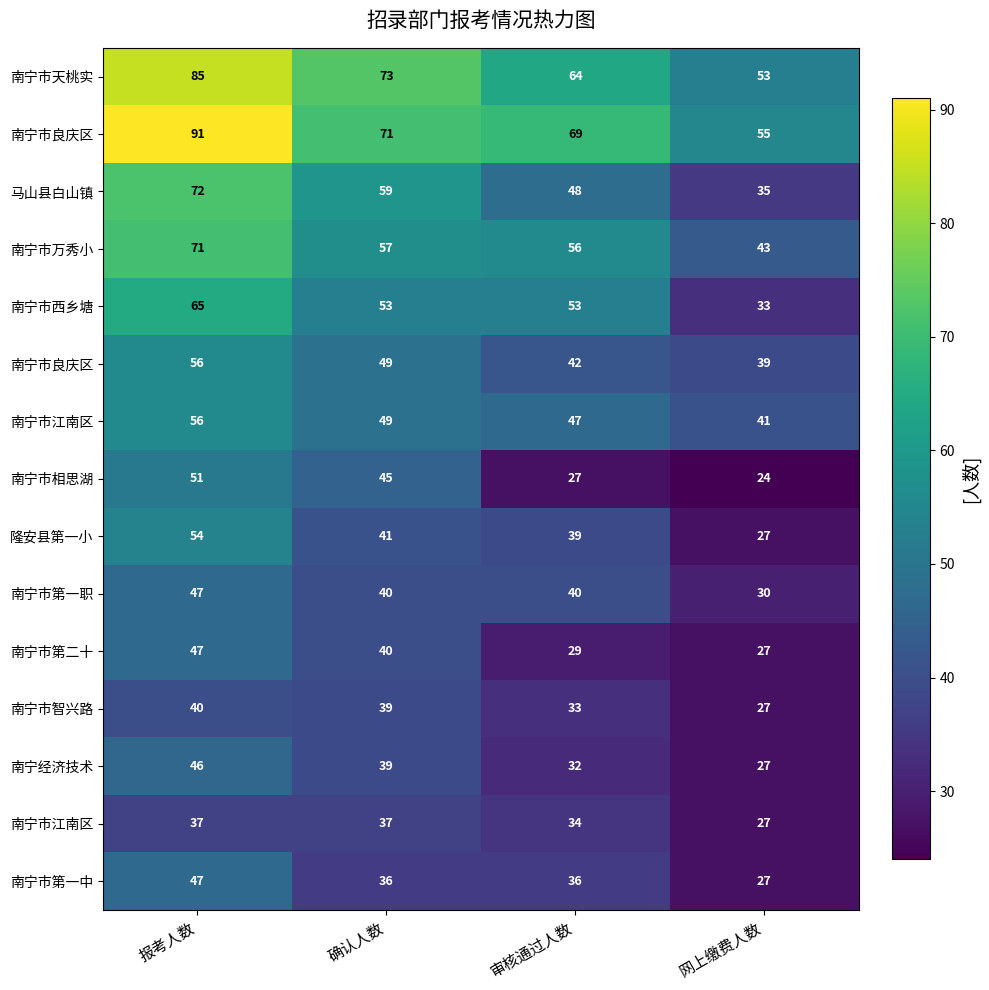

How many data points does each series have?

4